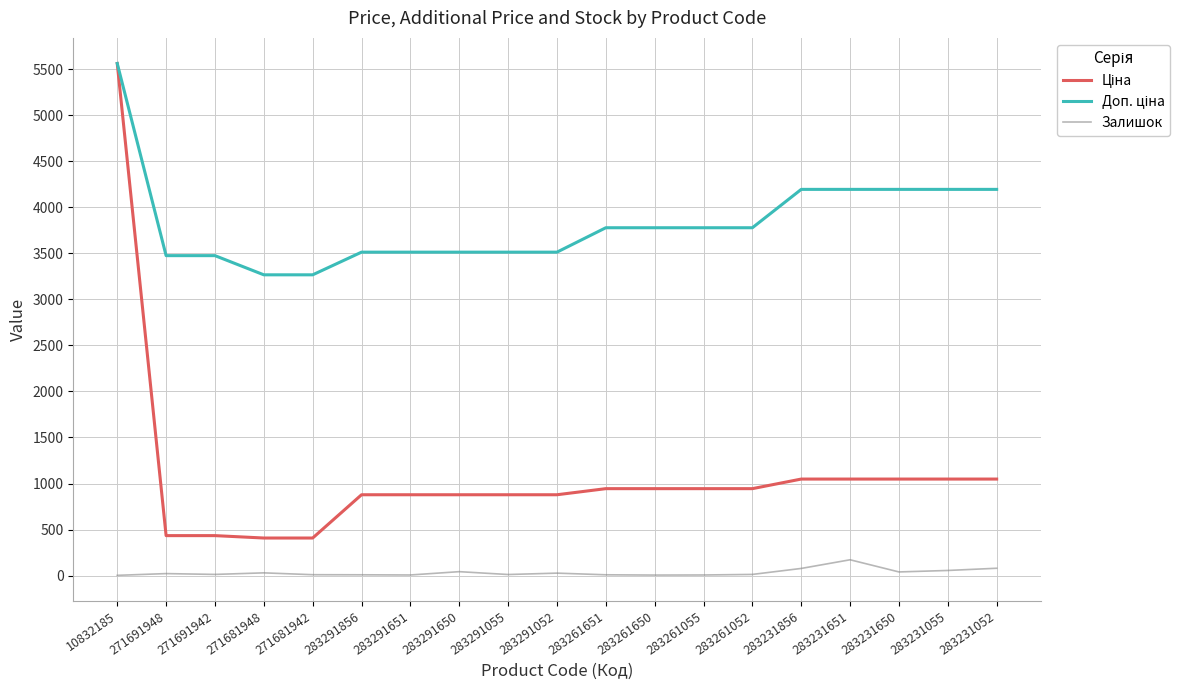

At which category is the sum across all series the highest?

10832185